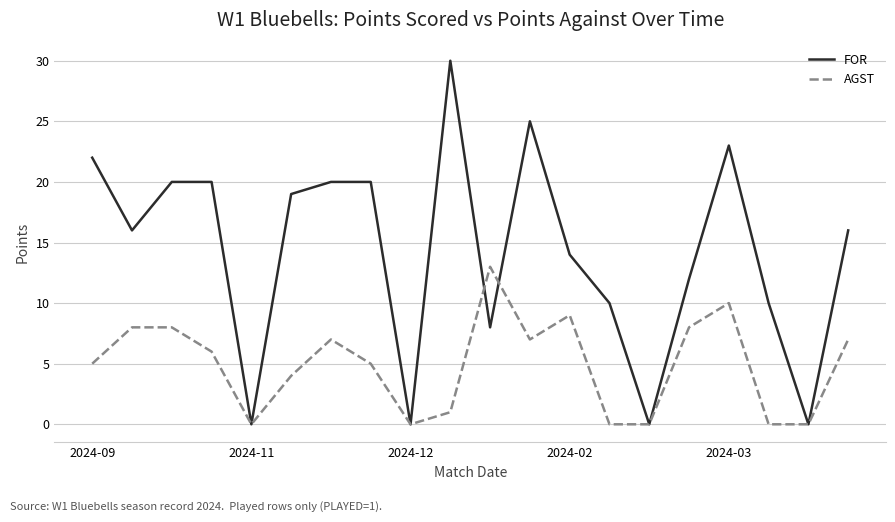

What is the maximum value for FOR?

30